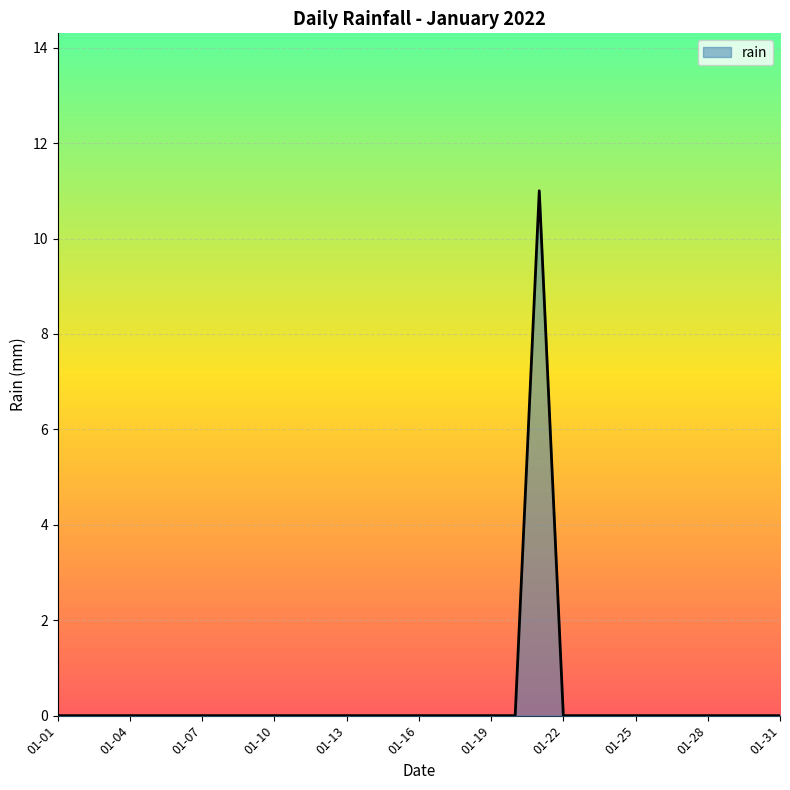

What is the difference between the maximum and minimum values?

11